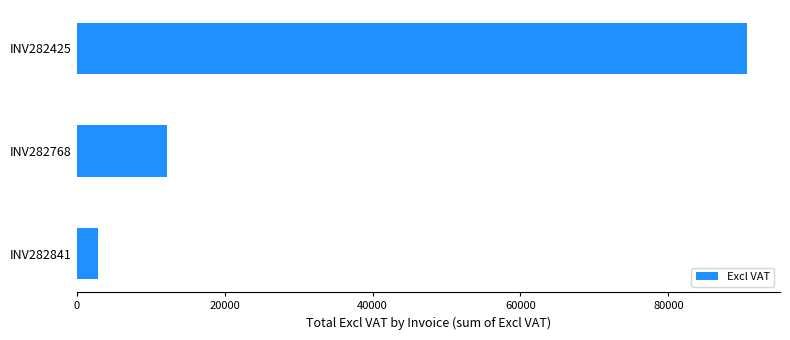

What is the smallest value displayed?

2878.3